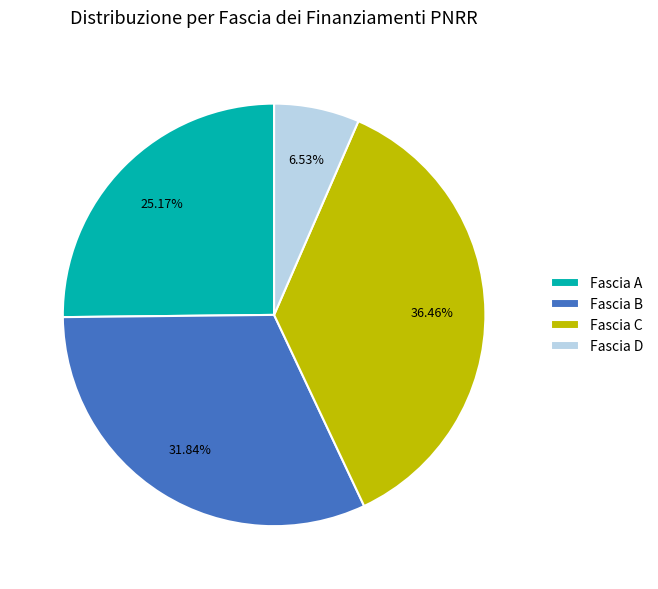

Rank the categories by value from lowest to highest.

Fascia D, Fascia A, Fascia B, Fascia C